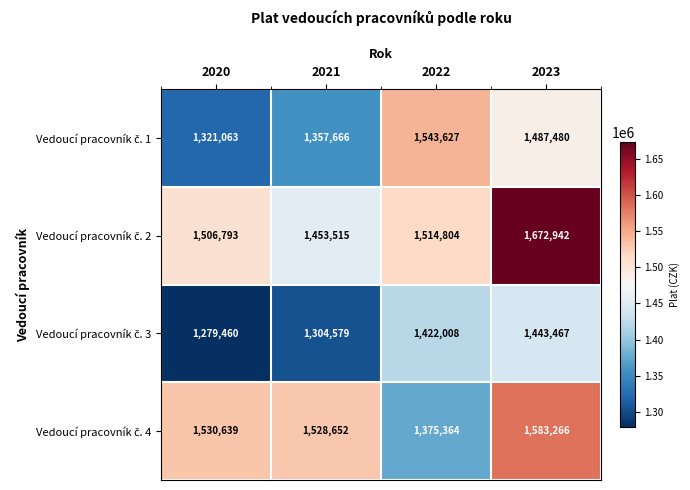

At which category is the sum across all series the highest?

2023